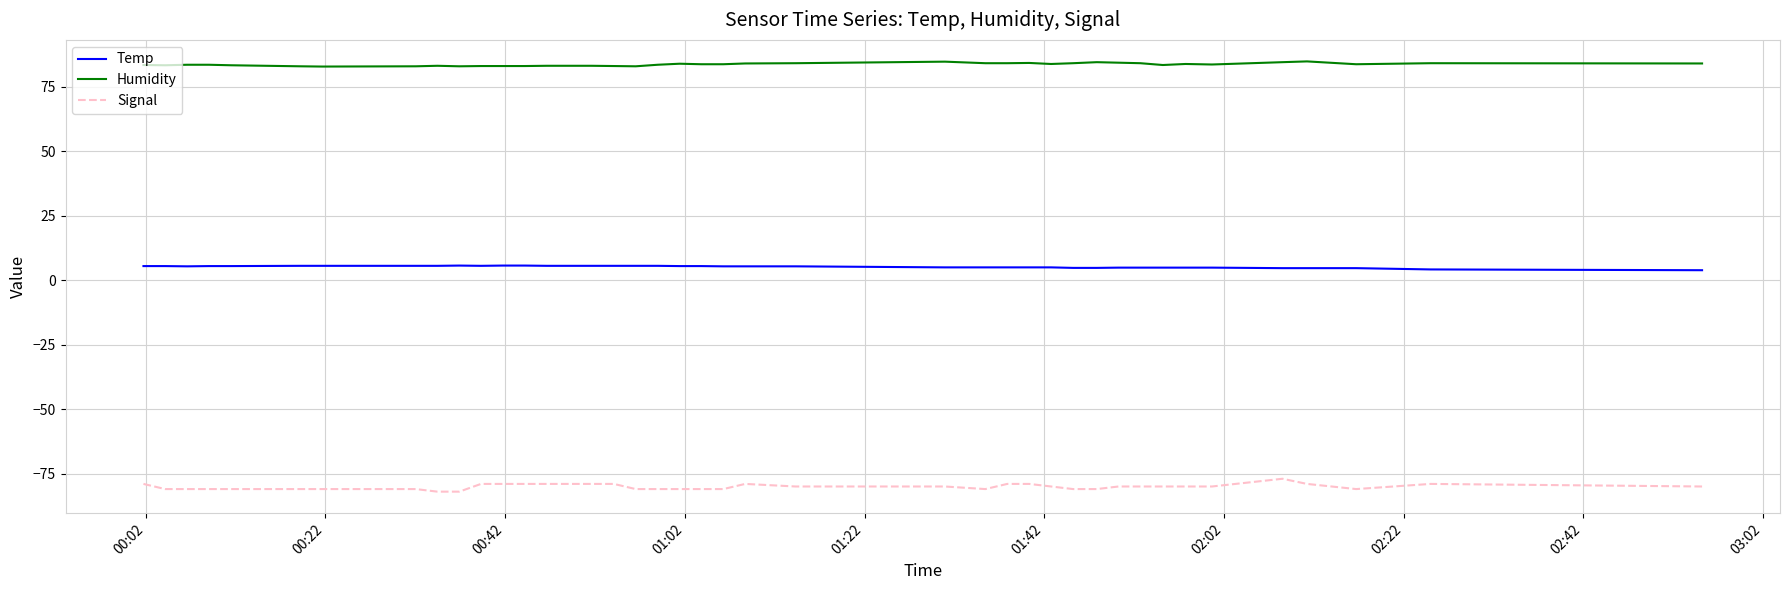

Does the chart have visible grid lines?

Yes